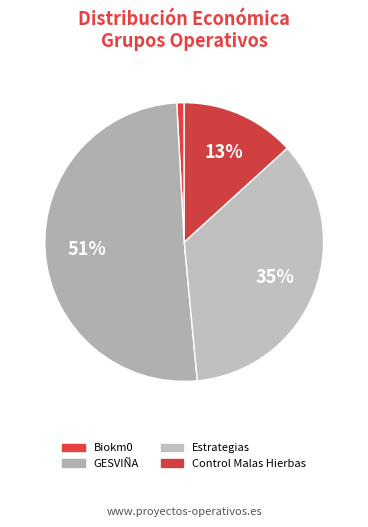

Count the number of slices in the pie.

4